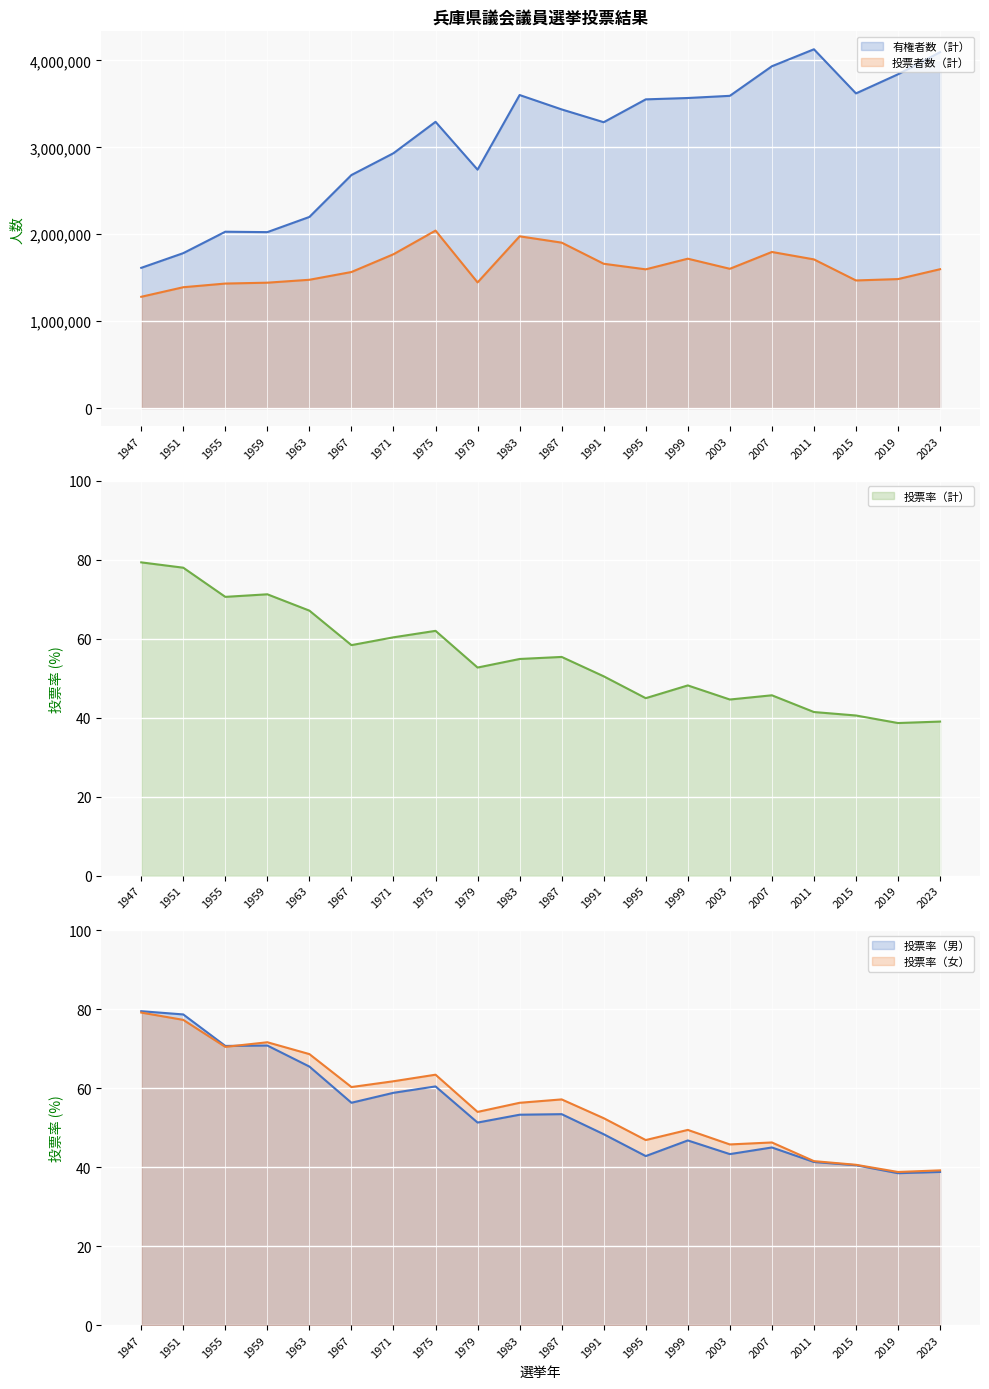

List the series in order of their peak value, lowest first.

投票率（女）, 投票率（計）, 投票率（男）, 投票者数（計）, 有権者数（計）